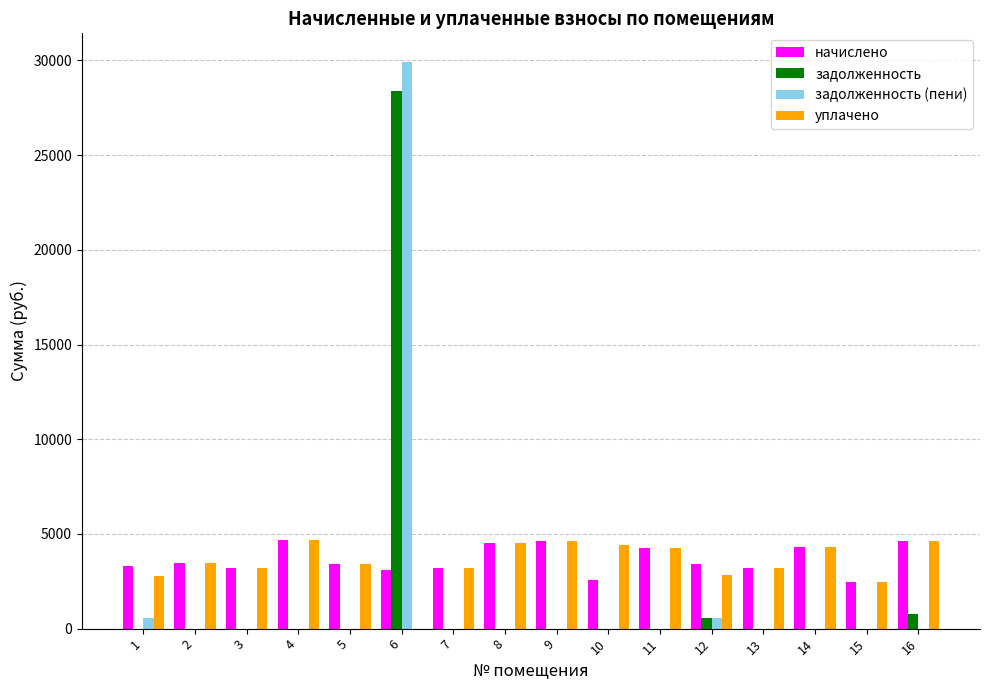

At which category is the sum across all series the highest?

6